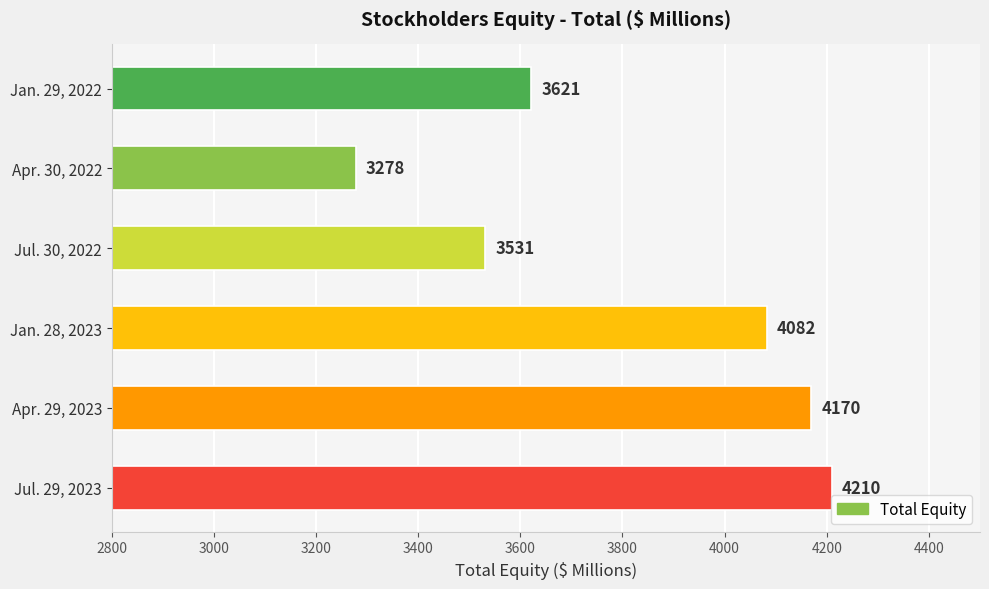

Rank the categories by value from highest to lowest.

Jul. 29, 2023, Apr. 29, 2023, Jan. 28, 2023, Jan. 29, 2022, Jul. 30, 2022, Apr. 30, 2022